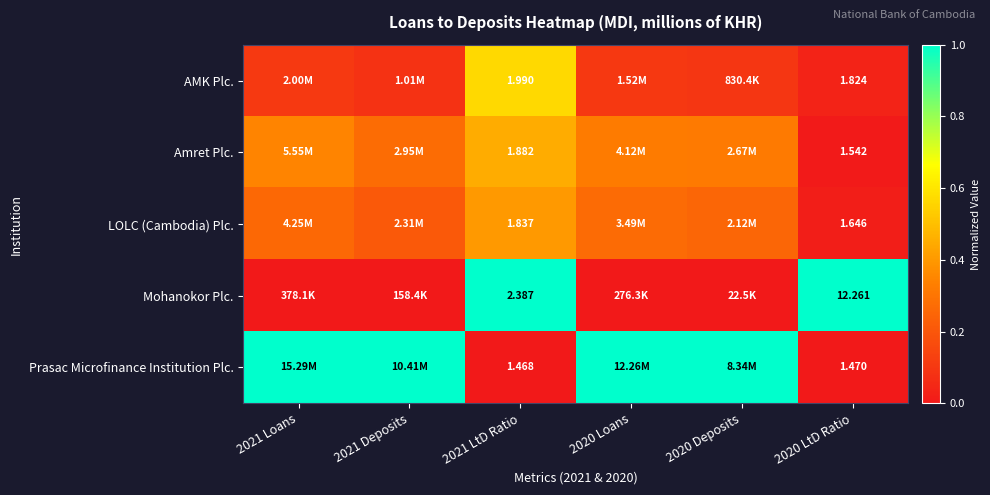

What is the difference between the highest and lowest values at 2020 Deposits?

1.0